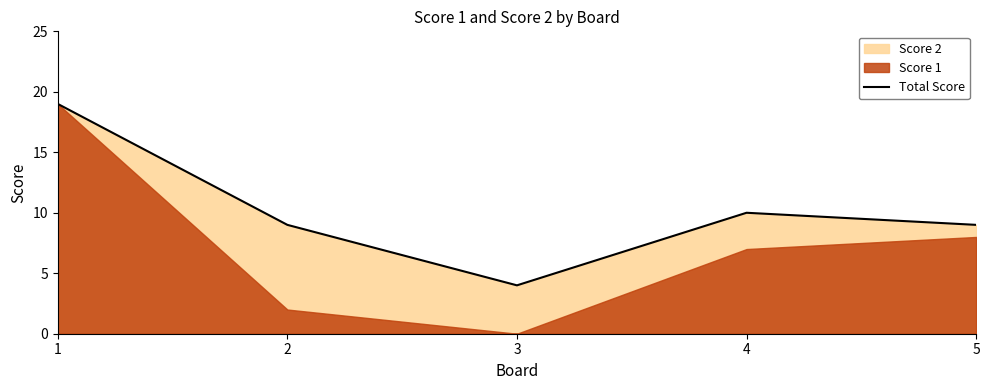

Where is the data nearest to the value 11?

4